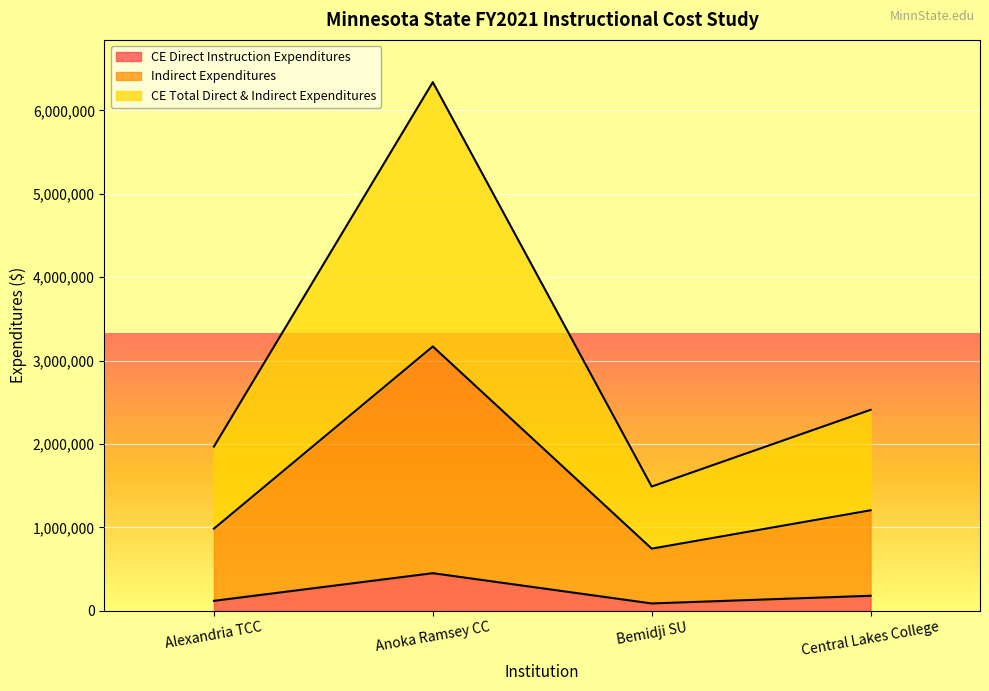

Is the value of CE Direct Instruction Expenditures at Bemidji SU greater than the value of Indirect Expenditures at Bemidji SU?

No